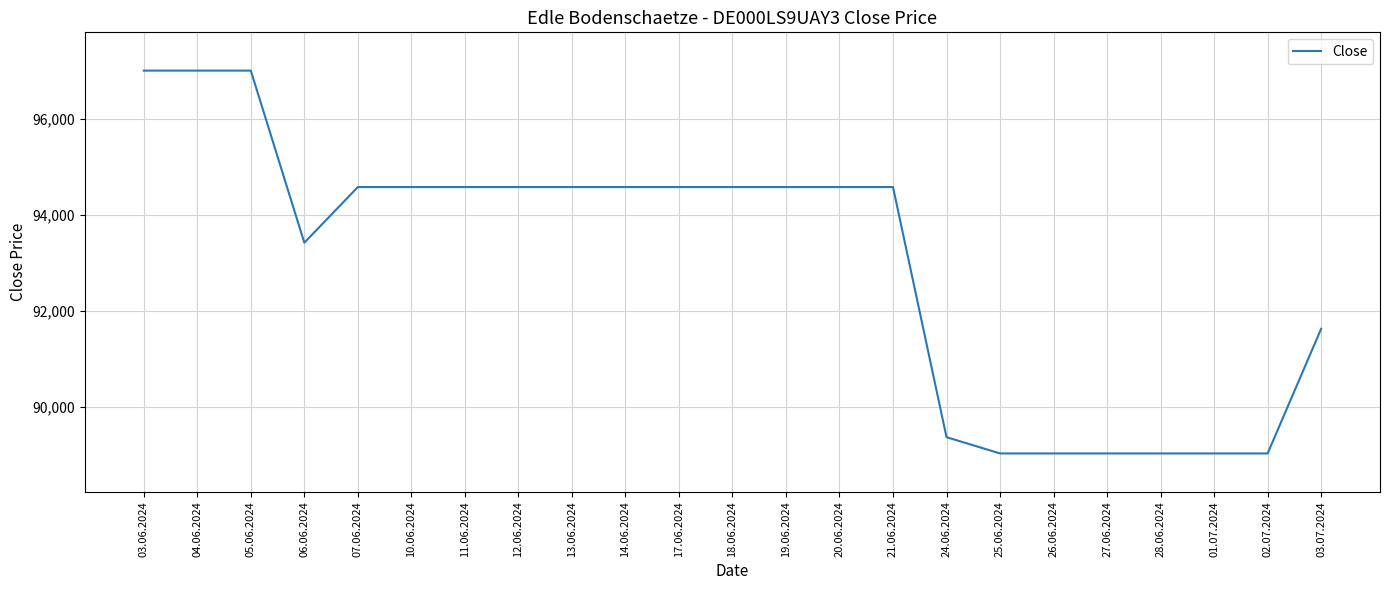

At which label is the value closest to 93023?

06.06.2024